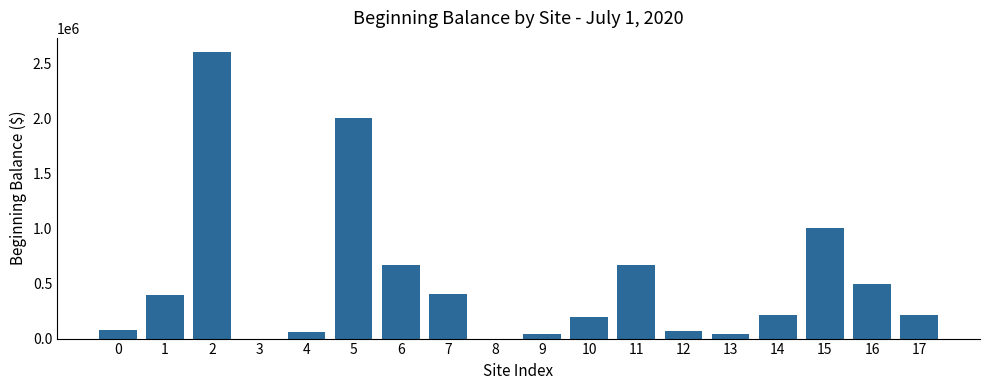

What is the maximum value shown in the chart?

2600000